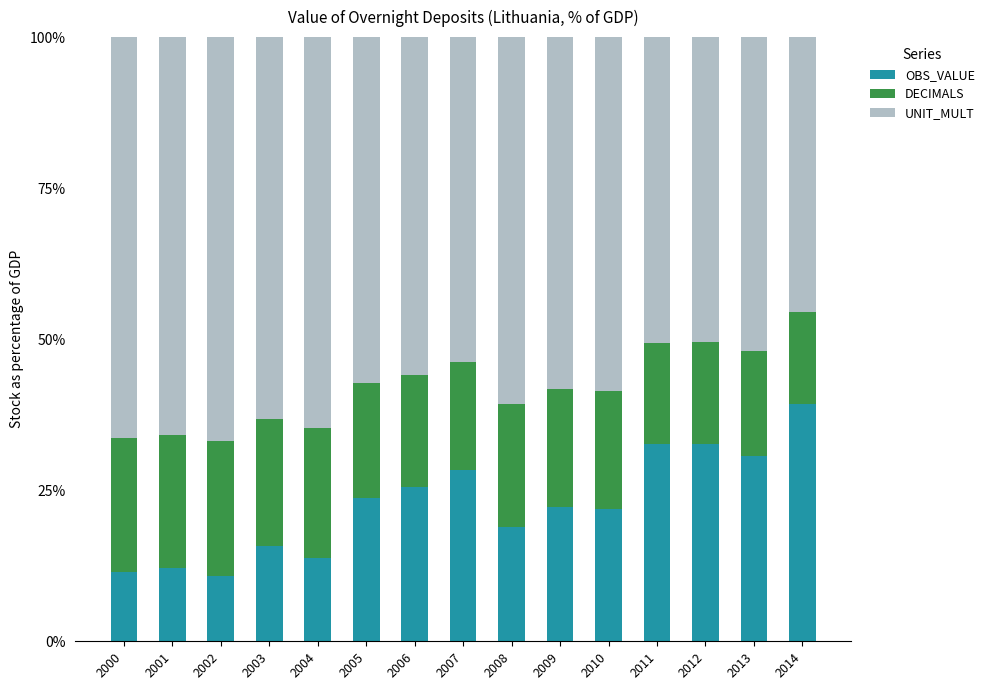

True or false: OBS_VALUE has a value of 10.8 at 2002.

True